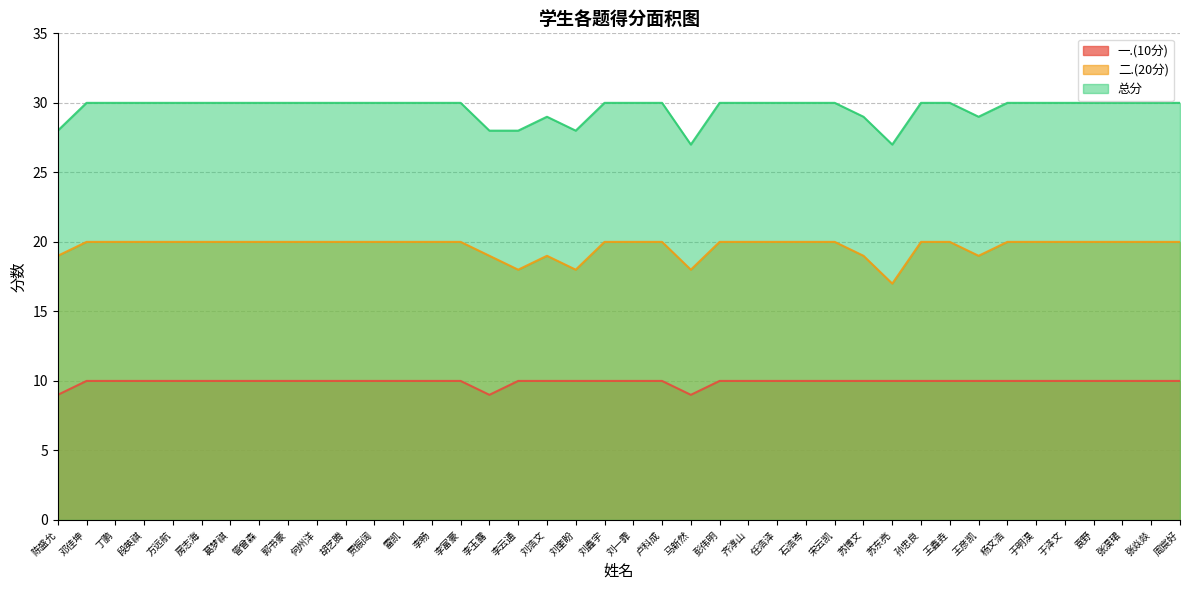

How many lines are shown in the chart?

3